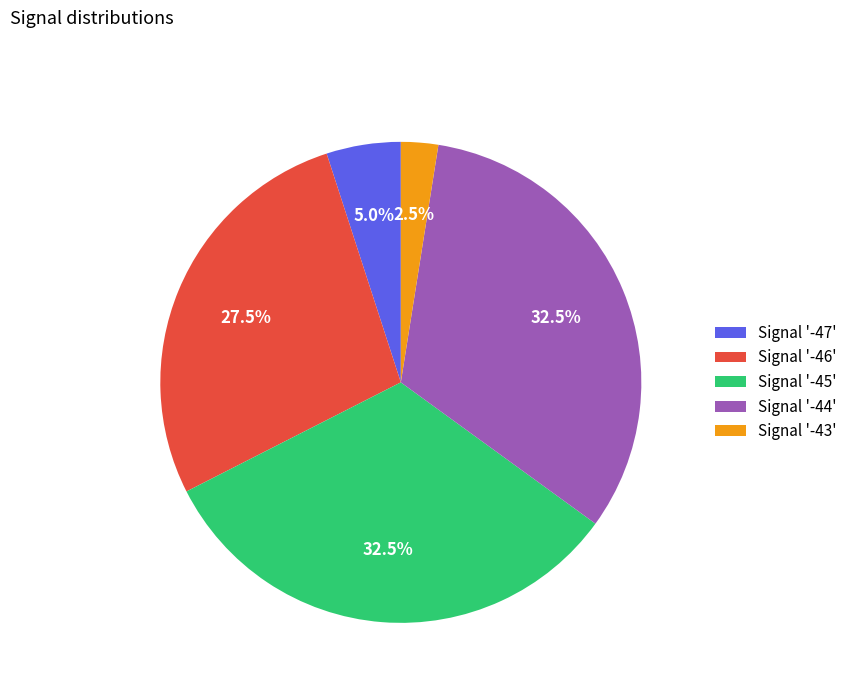

To the nearest percent, what is the average slice percentage?

20%